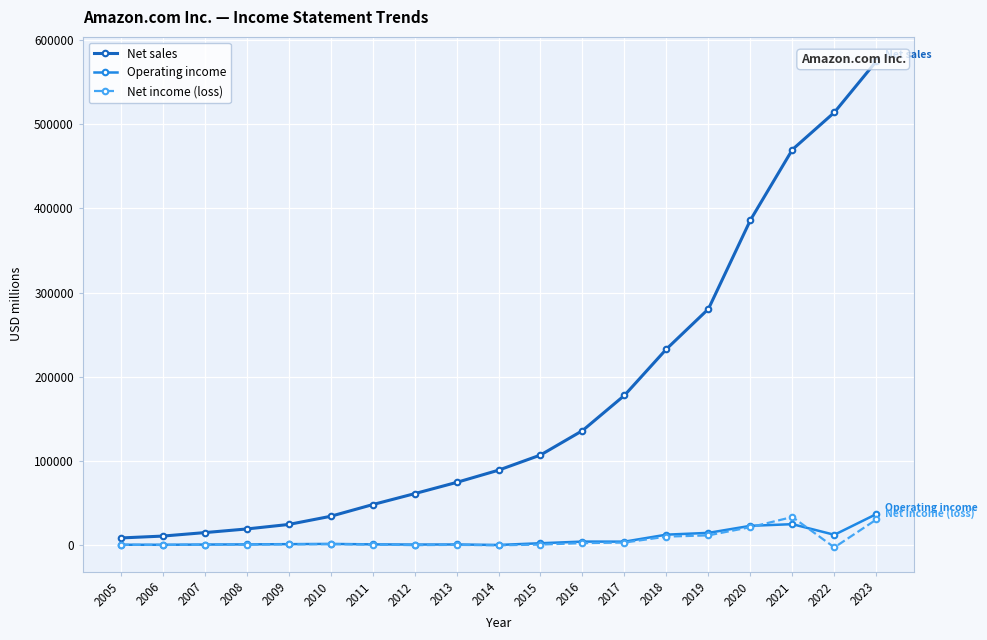

Where is the first local minimum for Net income (loss)?

2006